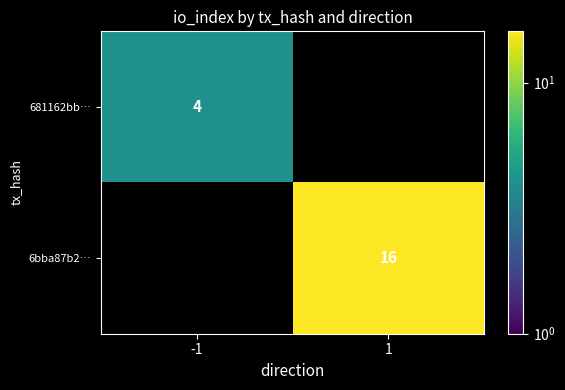

Which series has the widest spread of values?

681162bb…